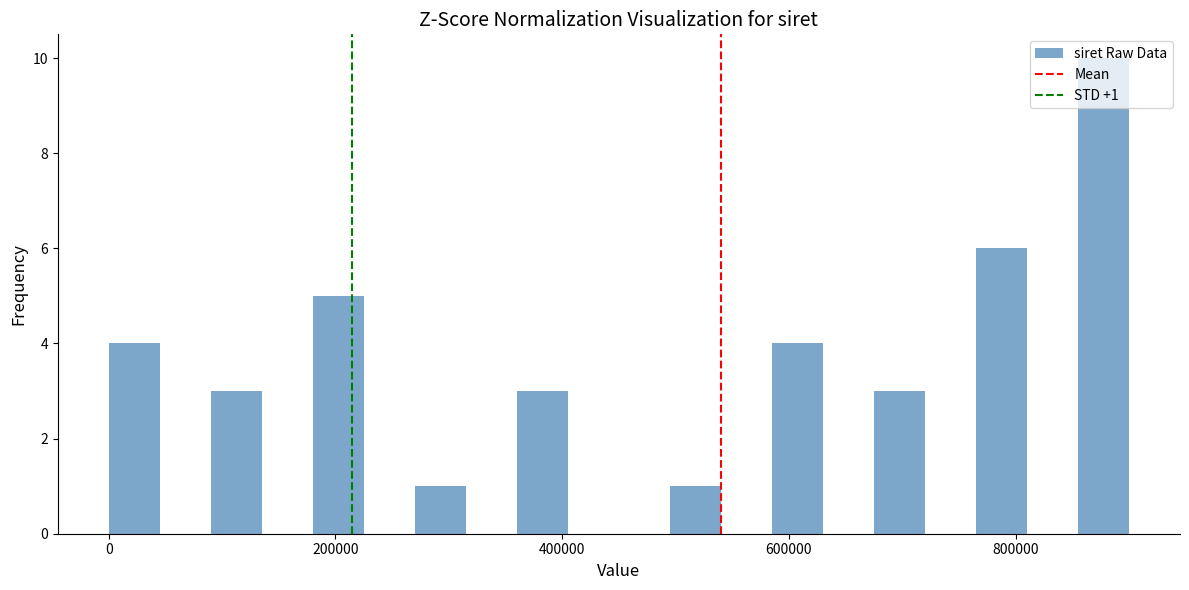

Read against the x-axis, roughly where is the centre of the tallest bar?

880000